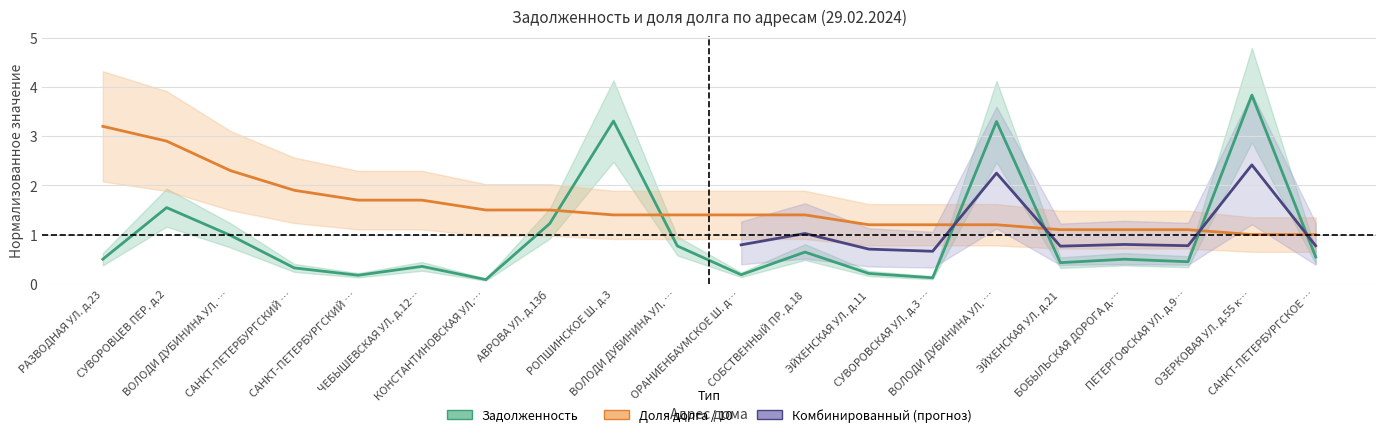

What is the difference between the maximum and minimum values in the Задолженность series?

3.7